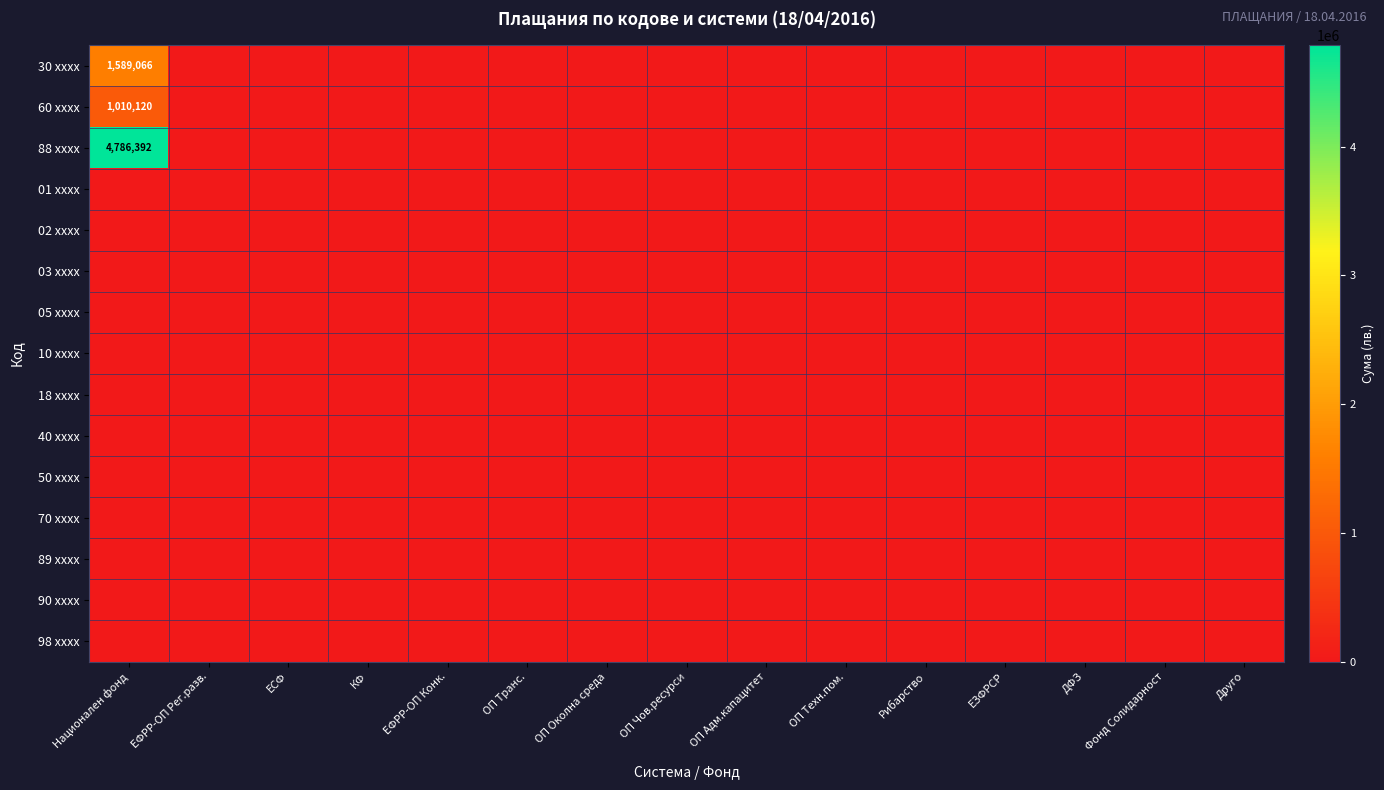

Is it true that 98 xxxx equals 0.0 at ОП Техн.пом.?

True